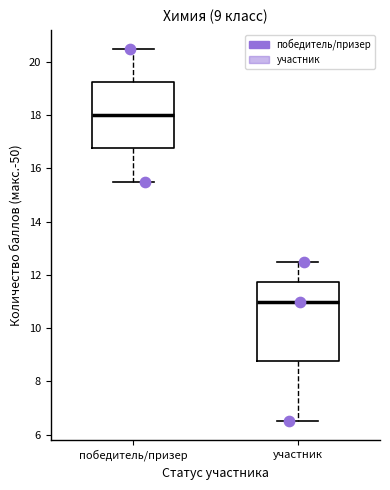

Which box has the highest median line?

победитель/призер